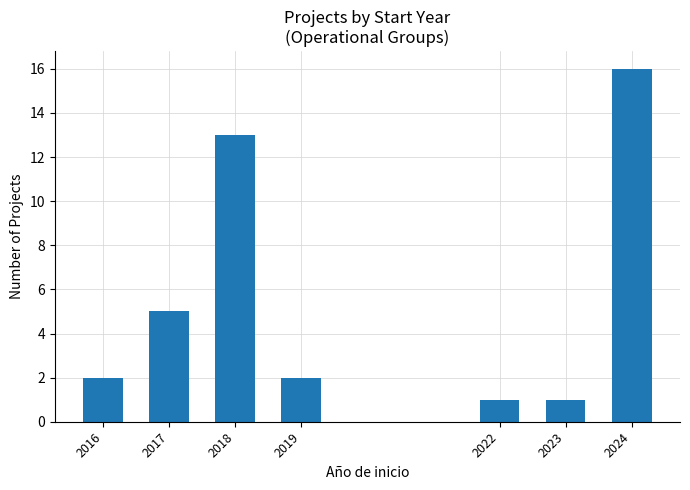

What is the average value?

6